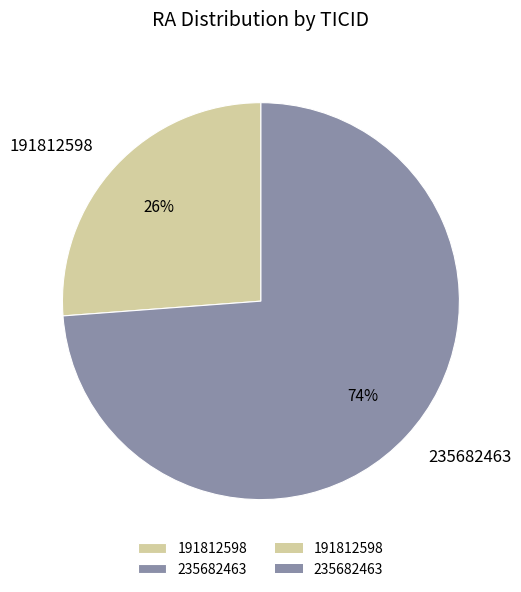

Is 235682463 the majority of the pie?

Yes